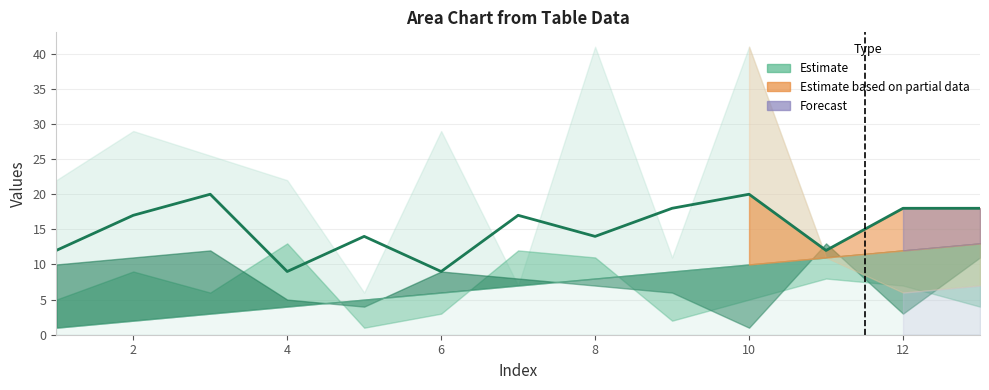

What is the minimum value shown in the chart?

9